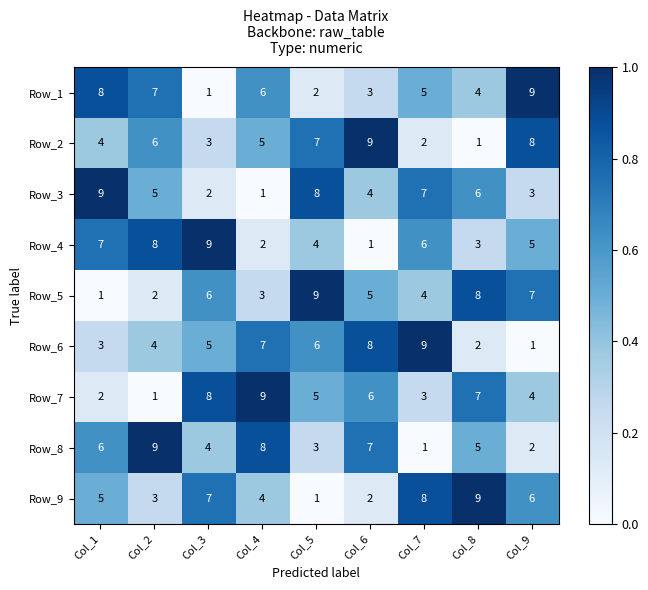

Which series changed the most between Col_2 and Col_6?

Row_4